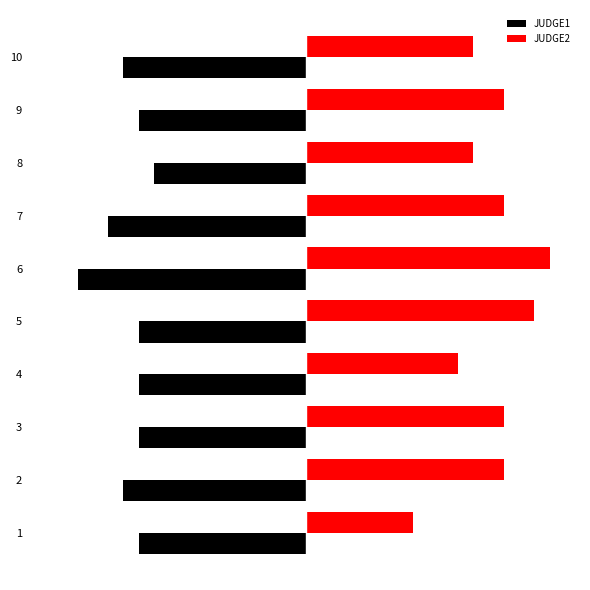

What are all the series names shown in the legend?

JUDGE1, JUDGE2